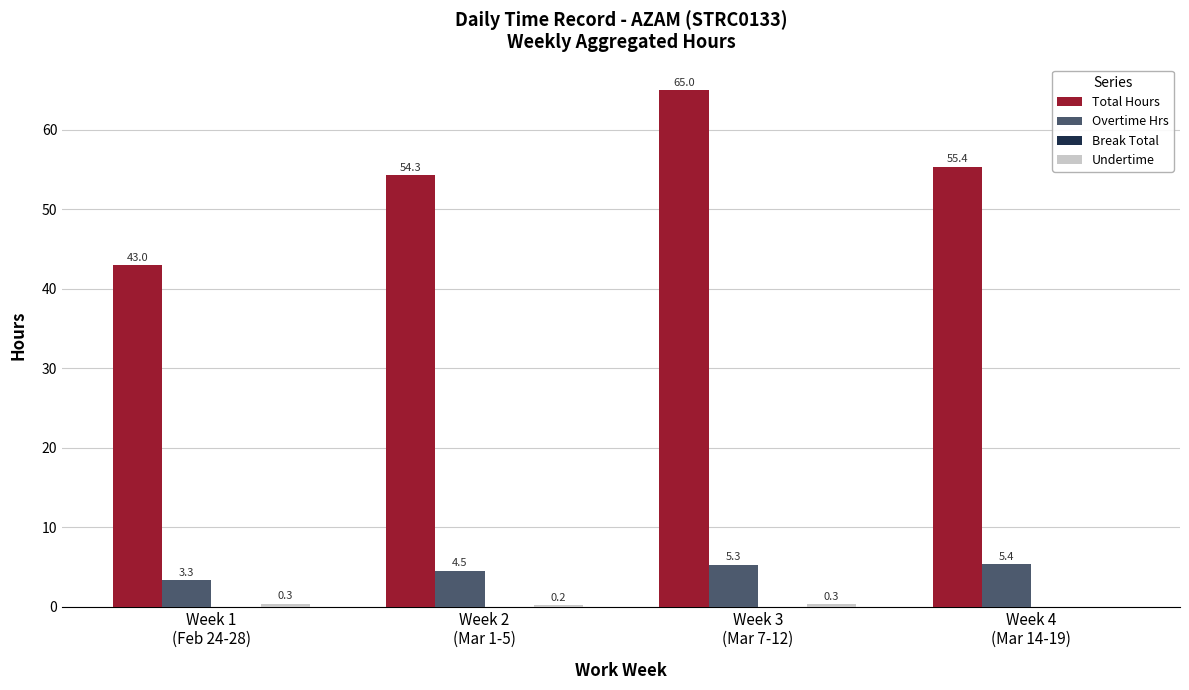

How many distinct data groups are displayed?

3